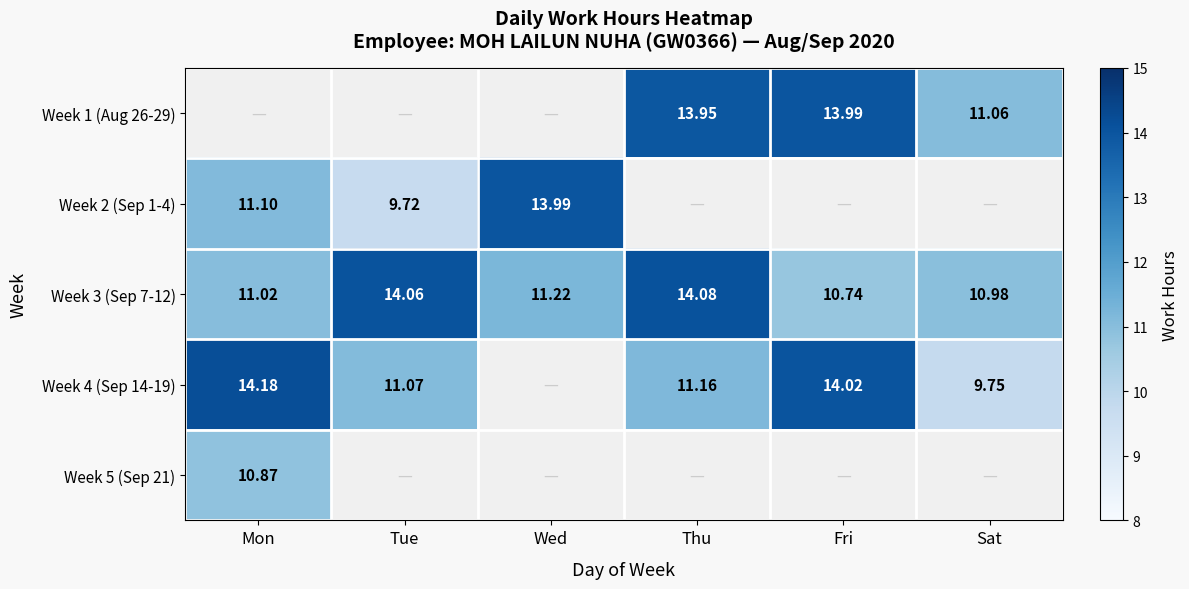

What is the greatest value displayed?

14.2